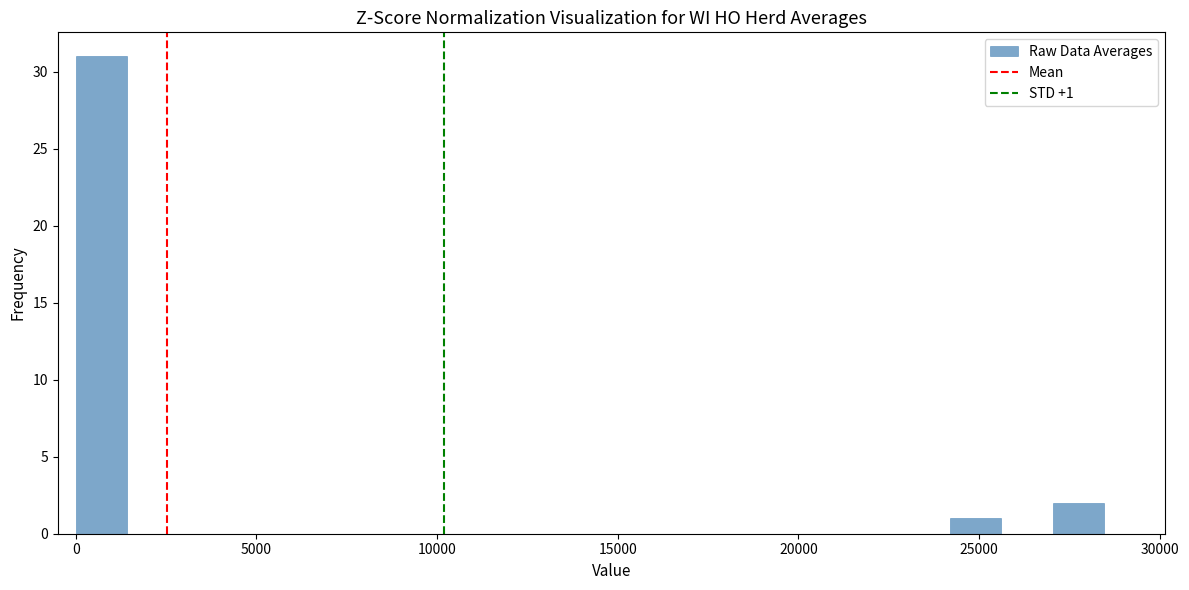

Read against the x-axis, roughly where is the centre of the tallest bar?

500